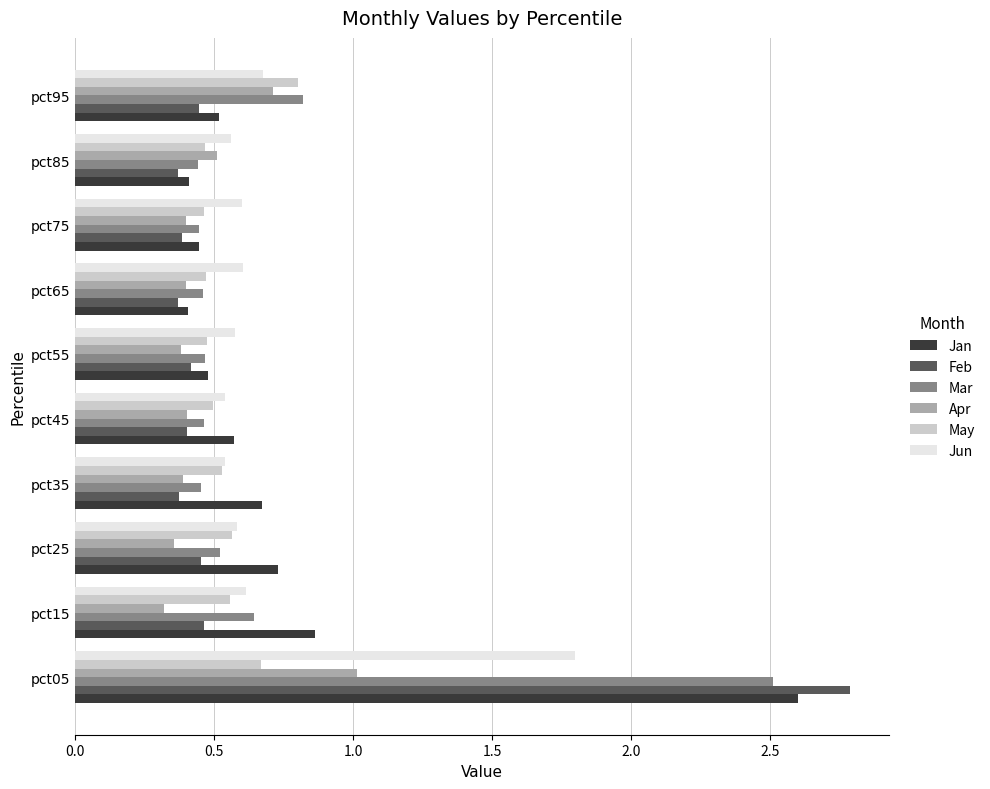

What is the difference between the maximum and minimum values in the Feb series?

2.4